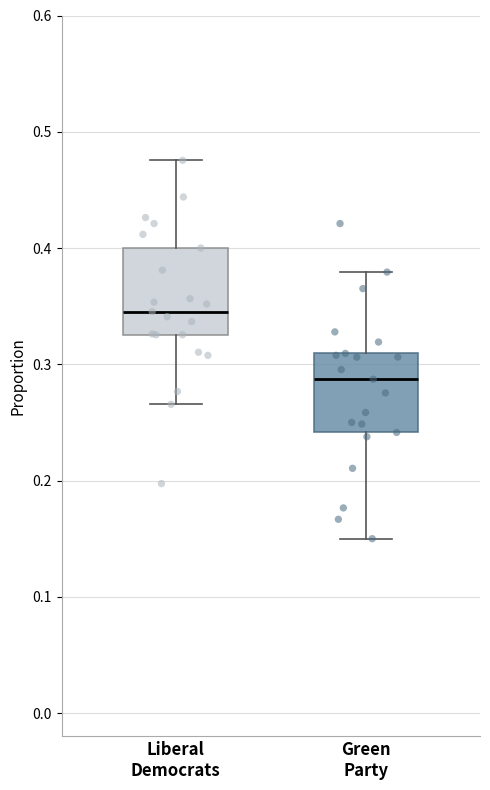

Where does the upper whisker of the box for Green Party end on the y-axis? The values are not printed on the chart, so give them approximately, as read against the axis.

0.38